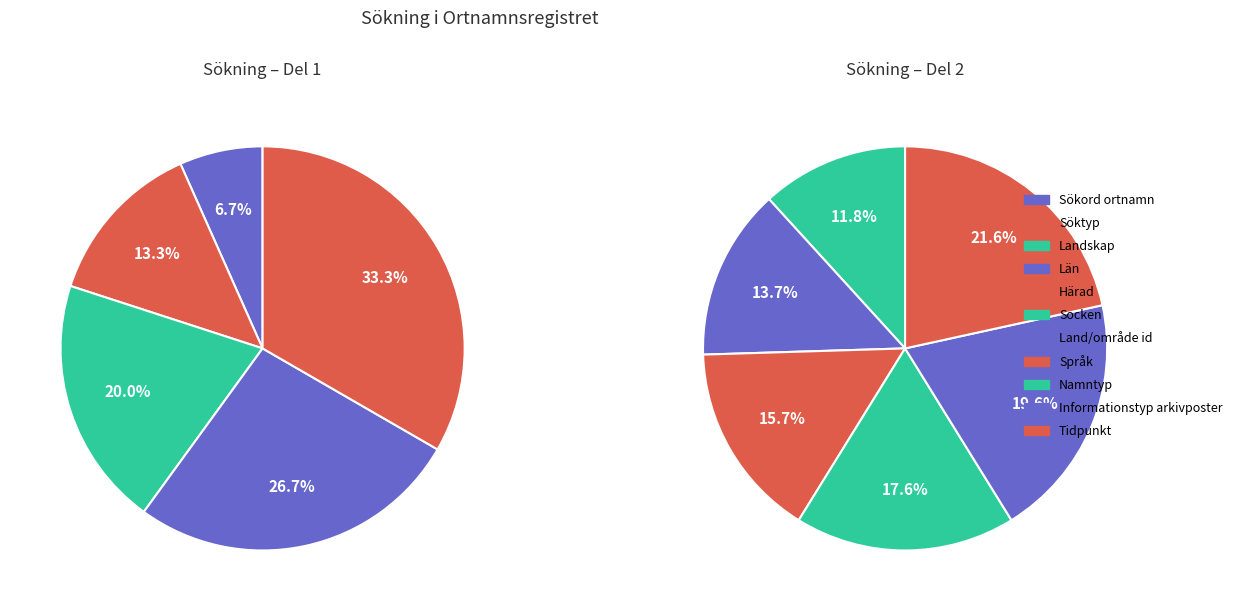

Is there any slice that represents more than half of the pie?

No